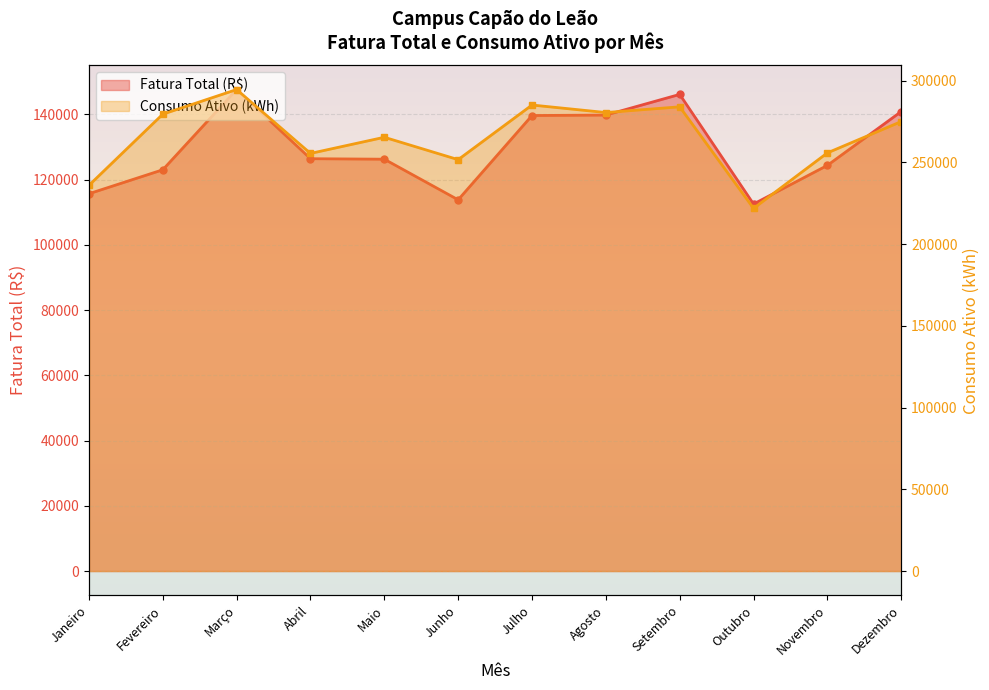

How many lines are shown in the chart?

2